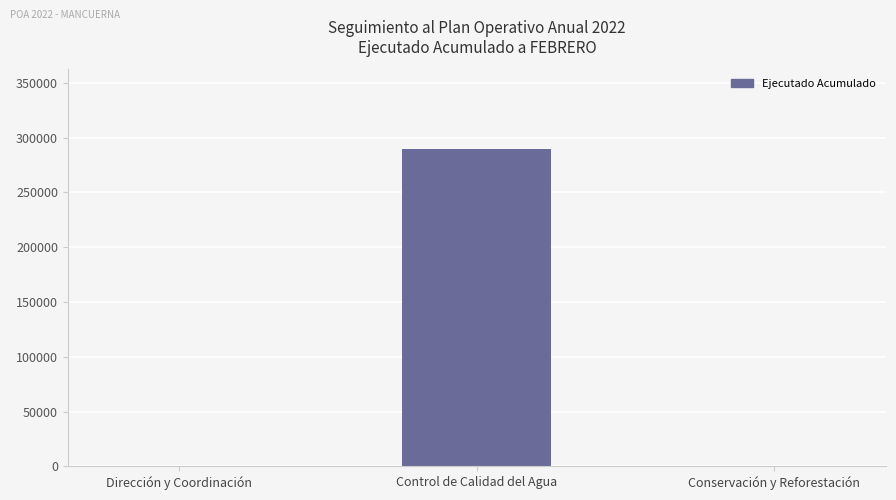

Are the bars horizontal?

No